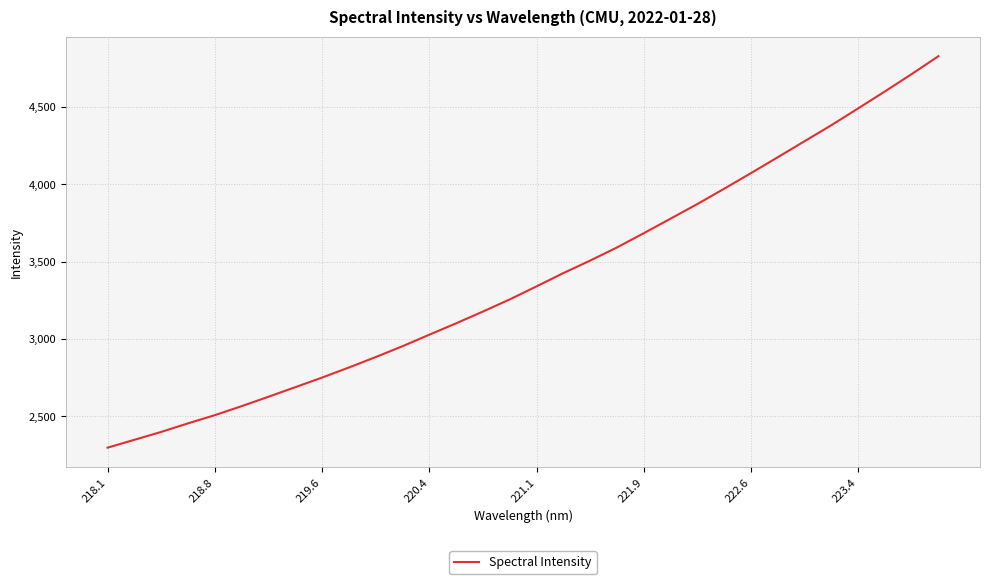

What is the difference between the maximum and minimum values?

2532.4